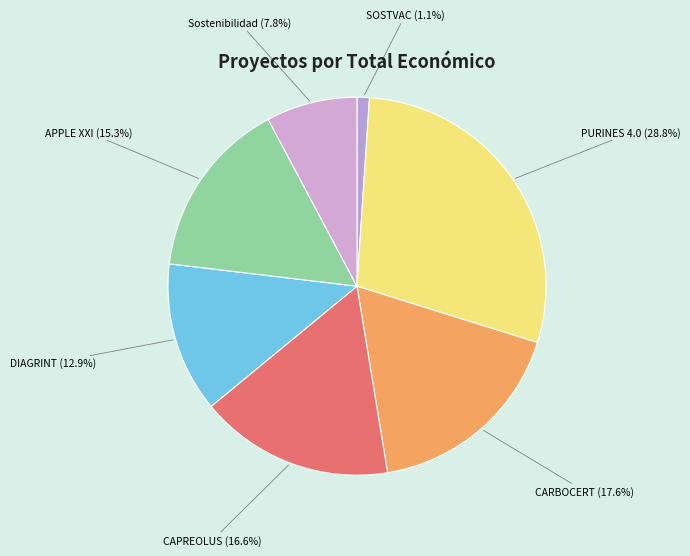

Does any single category account for the majority?

No